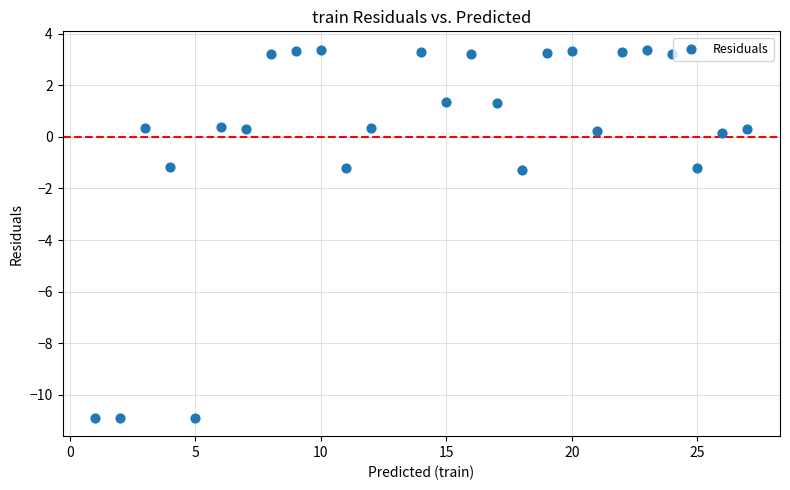

What is the range of X values (max minus min)?

26.0